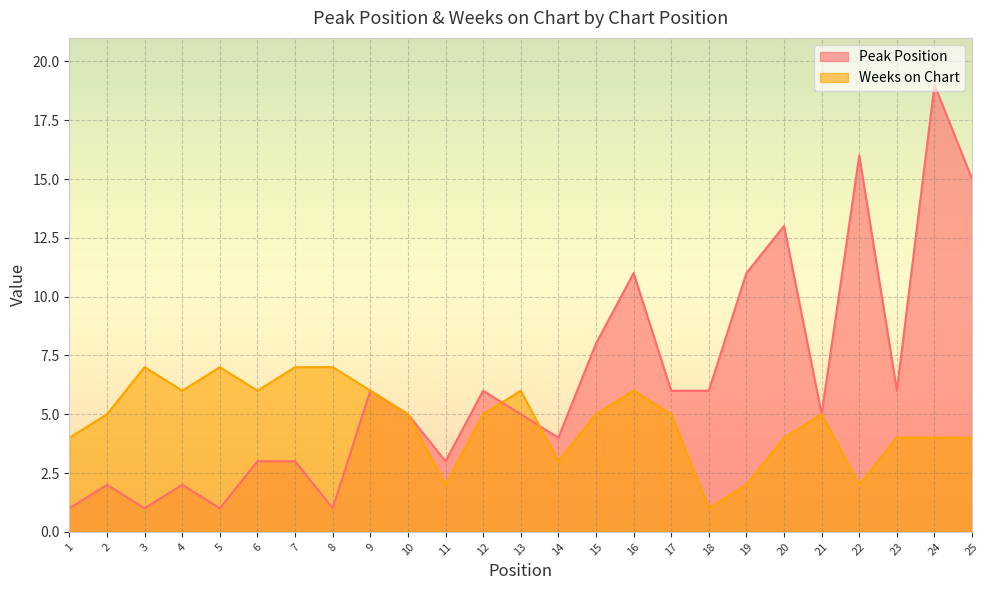

Reading left to right, transcribe all the data shown in this chart.

Peak Position: 1=1	2=2	3=1	4=2	5=1	6=3	7=3	8=1	9=6	10=5	11=3	12=6	13=5	14=4	15=8	16=11	17=6	18=6	19=11	20=13	21=5	22=16	23=6	24=19	25=15
Weeks on Chart: 1=4	2=5	3=7	4=6	5=7	6=6	7=7	8=7	9=6	10=5	11=2	12=5	13=6	14=3	15=5	16=6	17=5	18=1	19=2	20=4	21=5	22=2	23=4	24=4	25=4